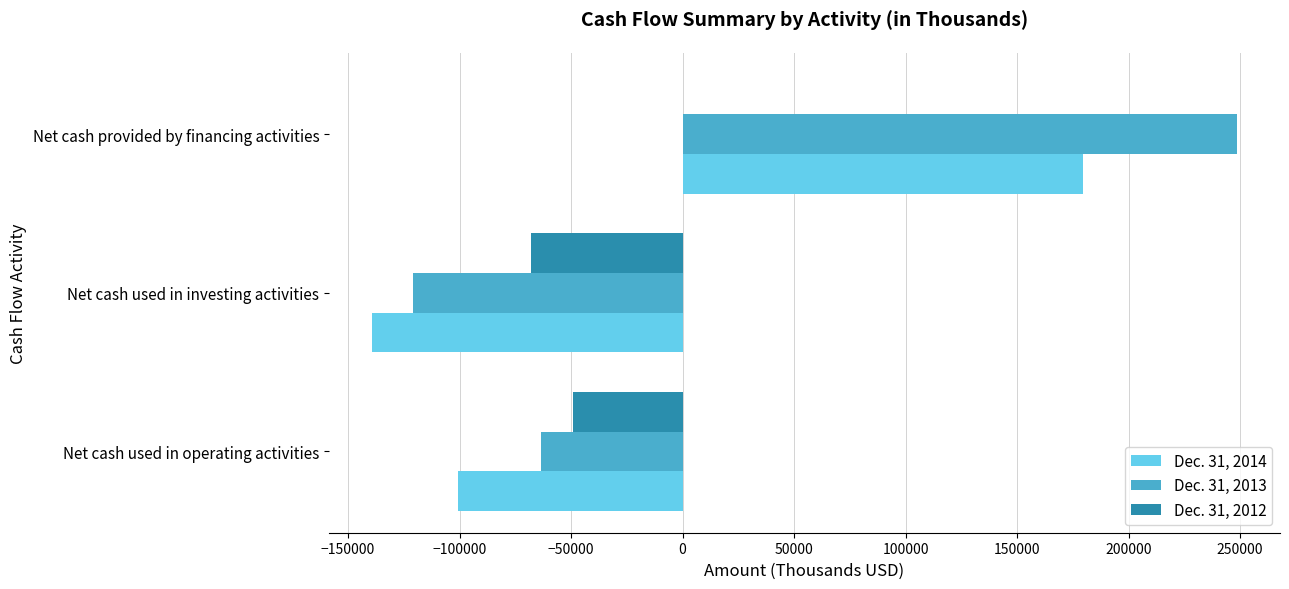

What is the greatest value displayed?

248511